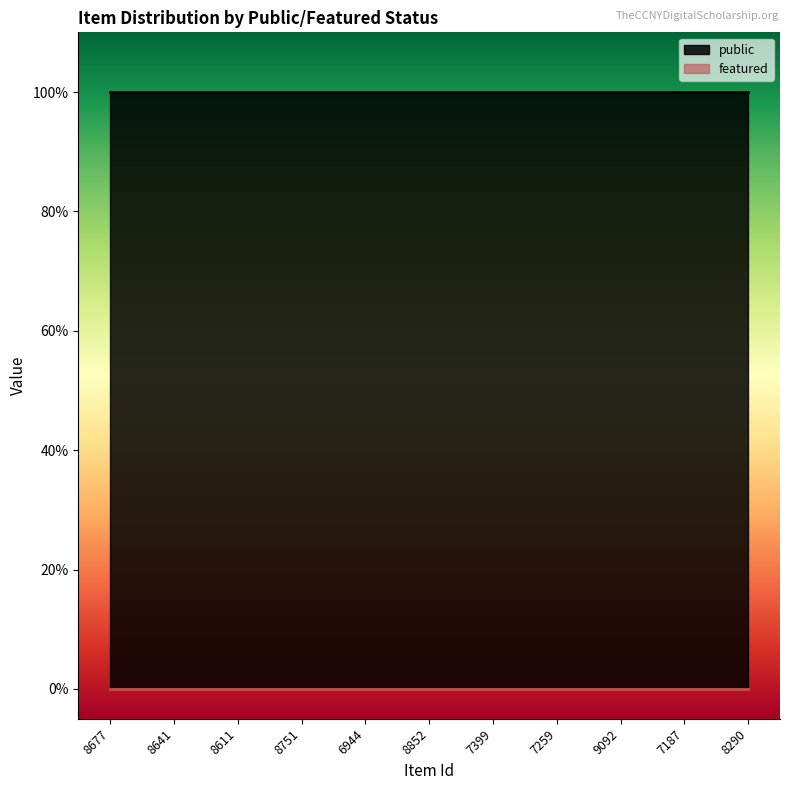

Reading left to right, transcribe all the data shown in this chart.

public: 1	1	1	1	1	1	1	1	1	1	1
featured: 0	0	0	0	0	0	0	0	0	0	0